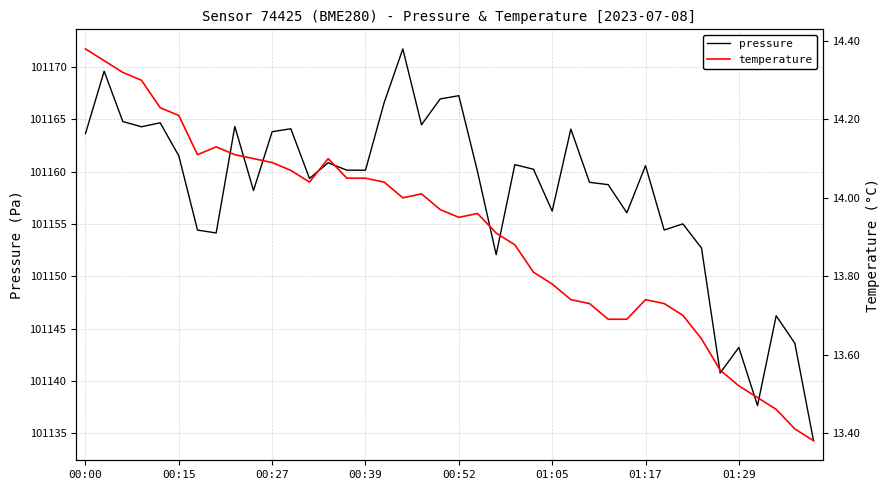

True or false: temperature has more than 0 interior local peaks.

True